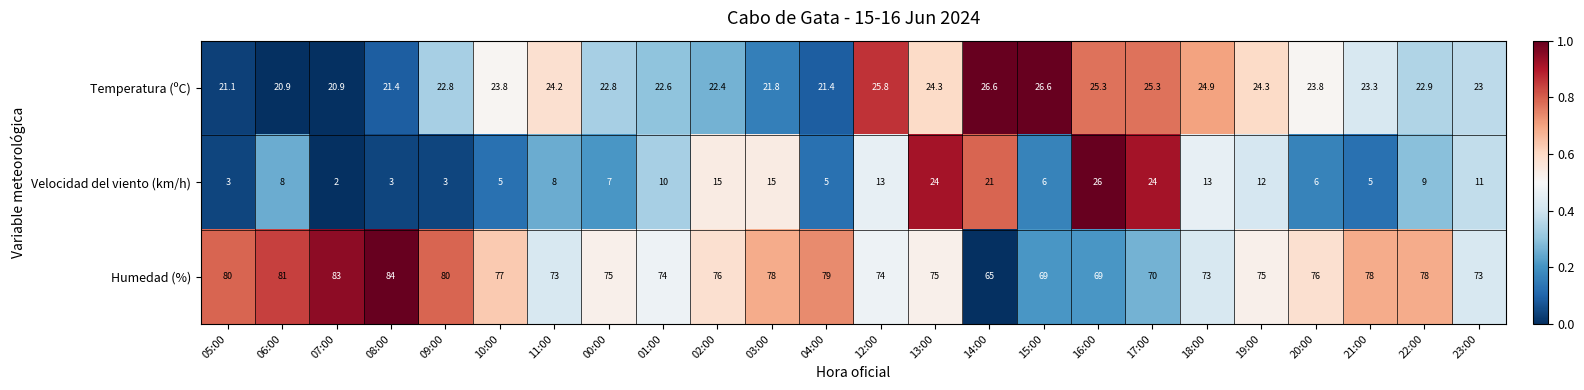

The Temperatura (ºC) series shows 33.9 at 01:00. True or false?

False